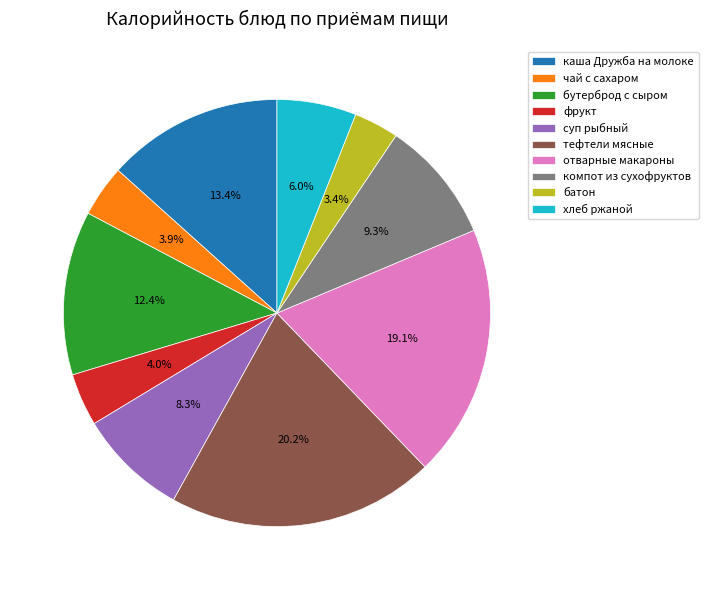

What is the largest slice in the pie chart?

тефтели мясные